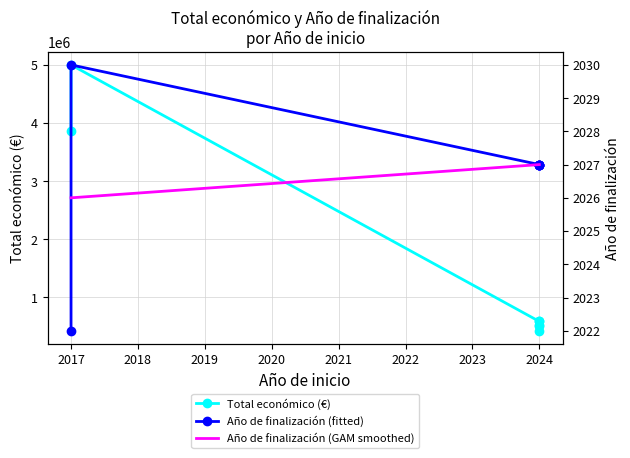

True or false: Total económico and Año de finalización cross at least once.

False